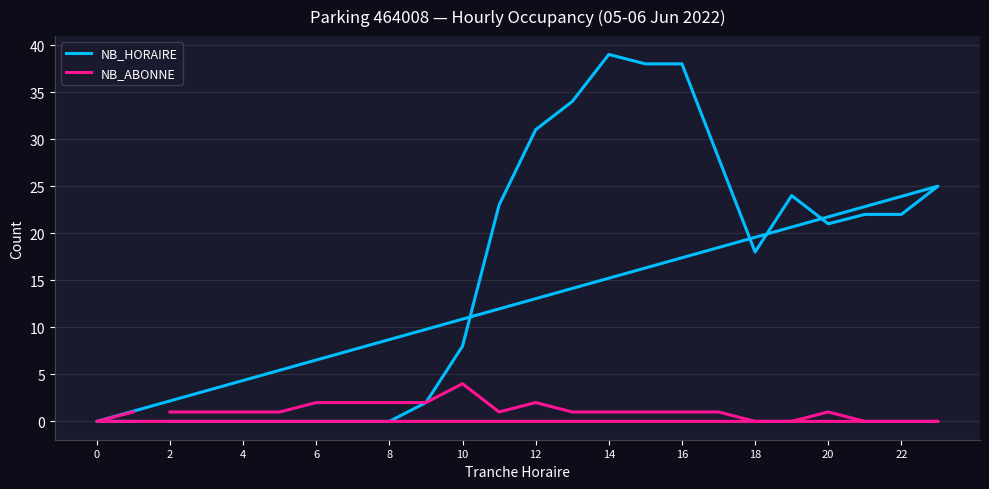

Which category has the lowest value in the NB_ABONNE series?

18